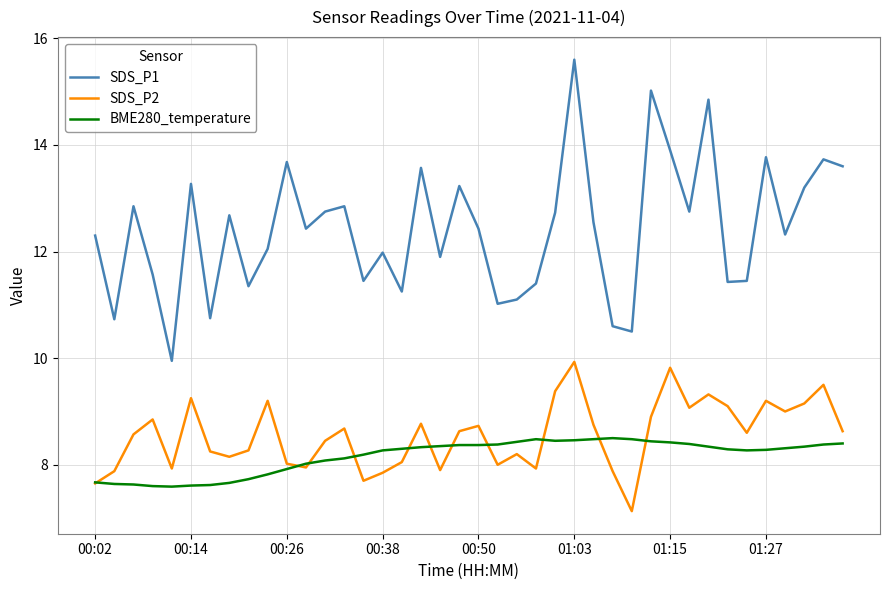

Does the chart display data point markers on the line(s)?

No